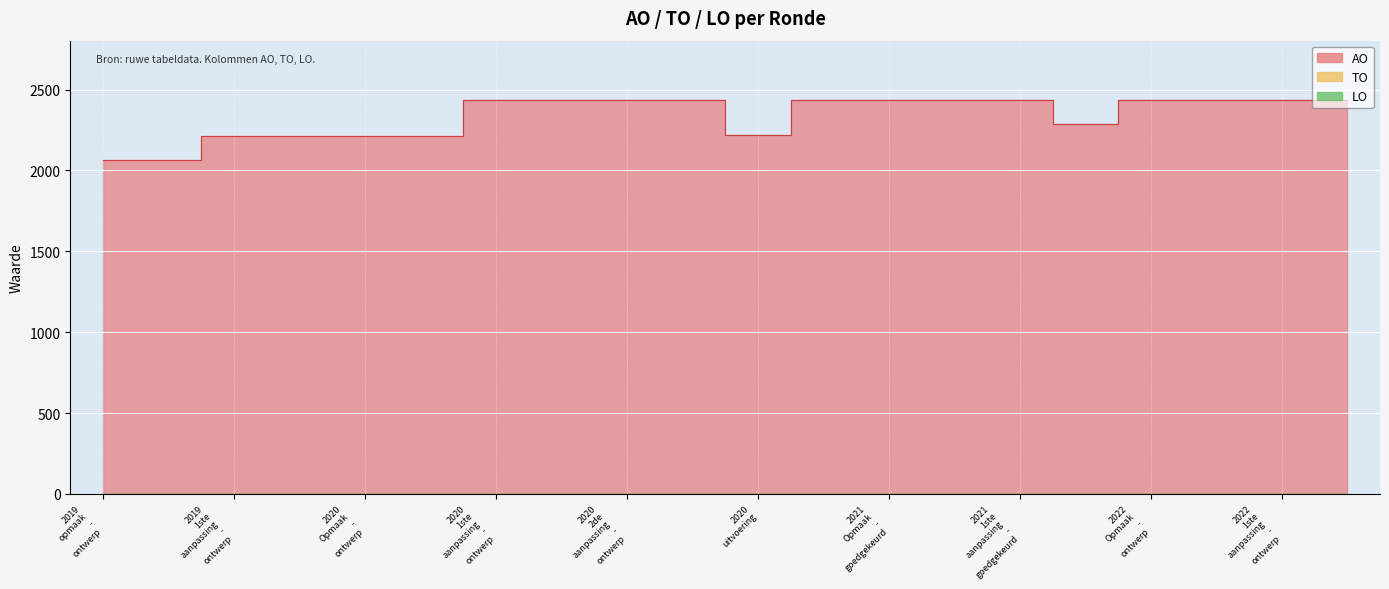

True or false: LO and AO intersect in this chart.

False